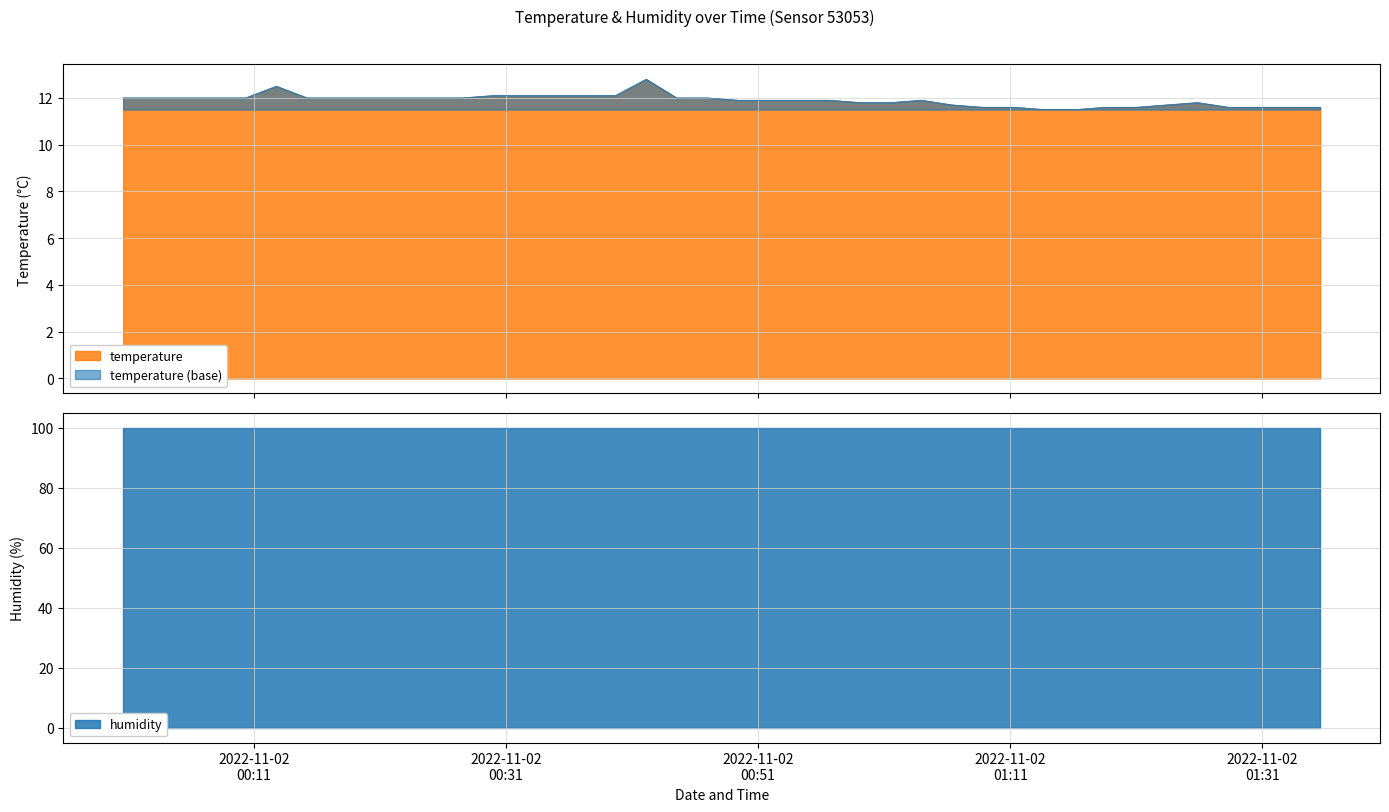

True or false: the data has more than 1 interior local peaks.

True